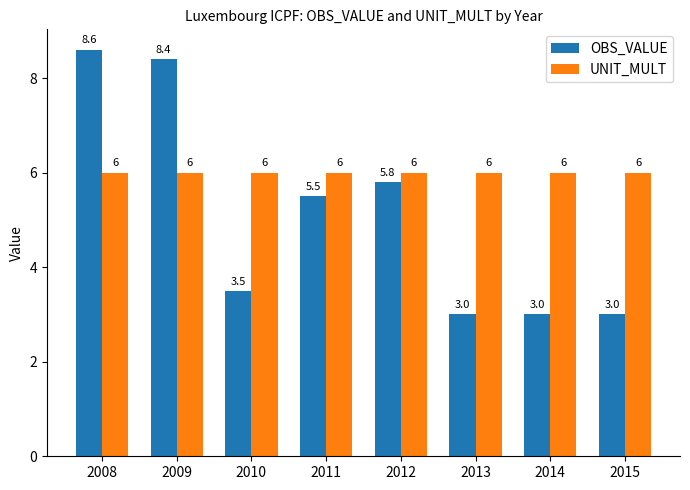

At which category does the chart reach its peak across all series?

2008